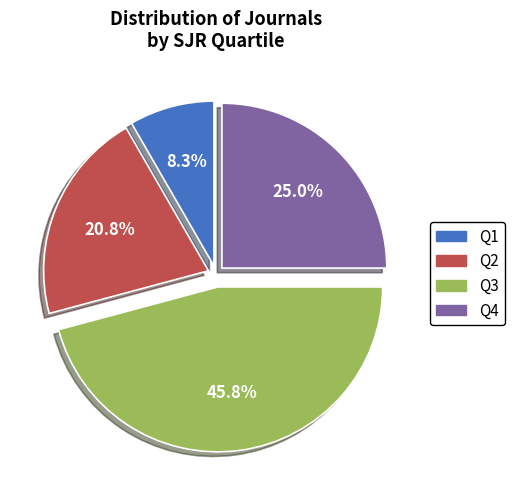

How much of the chart is everything except Q4?

75.0%